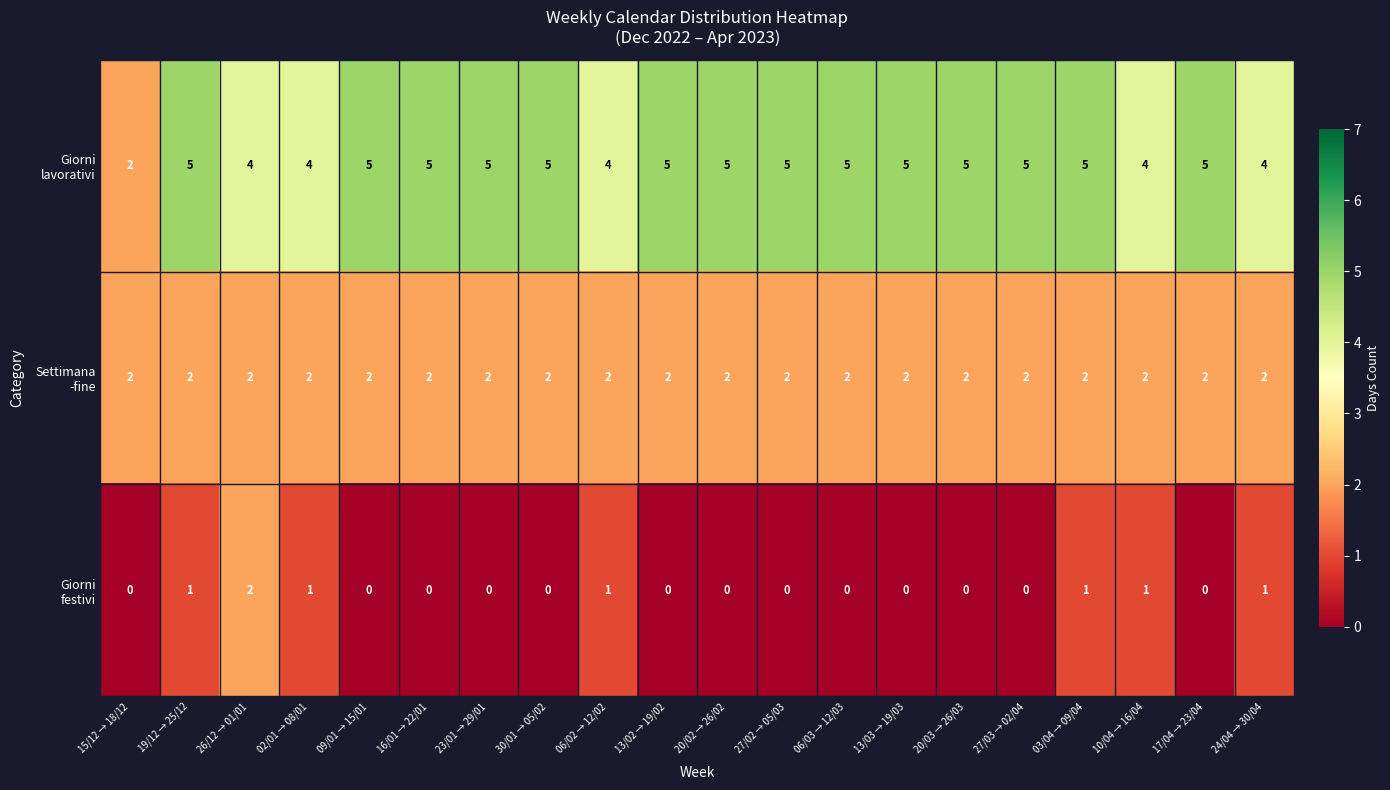

What is the total value across all series at 20/03 → 26/03?

7